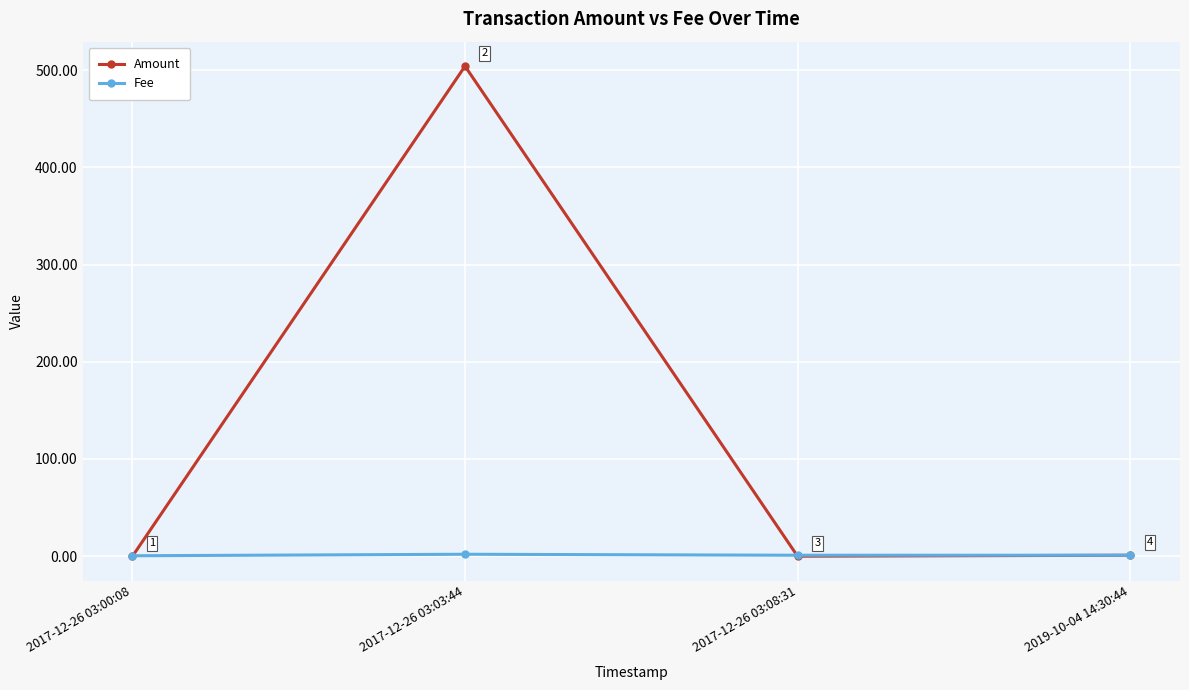

List the series in order of their peak value, lowest first.

Fee, Amount